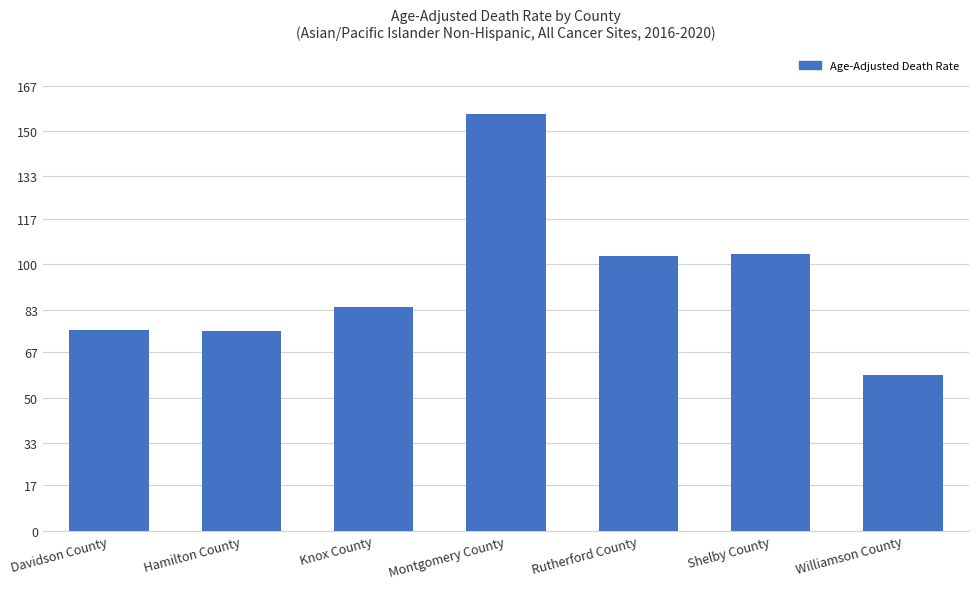

Approximately how many times larger is the value at Montgomery County compared to Hamilton County?

2.1